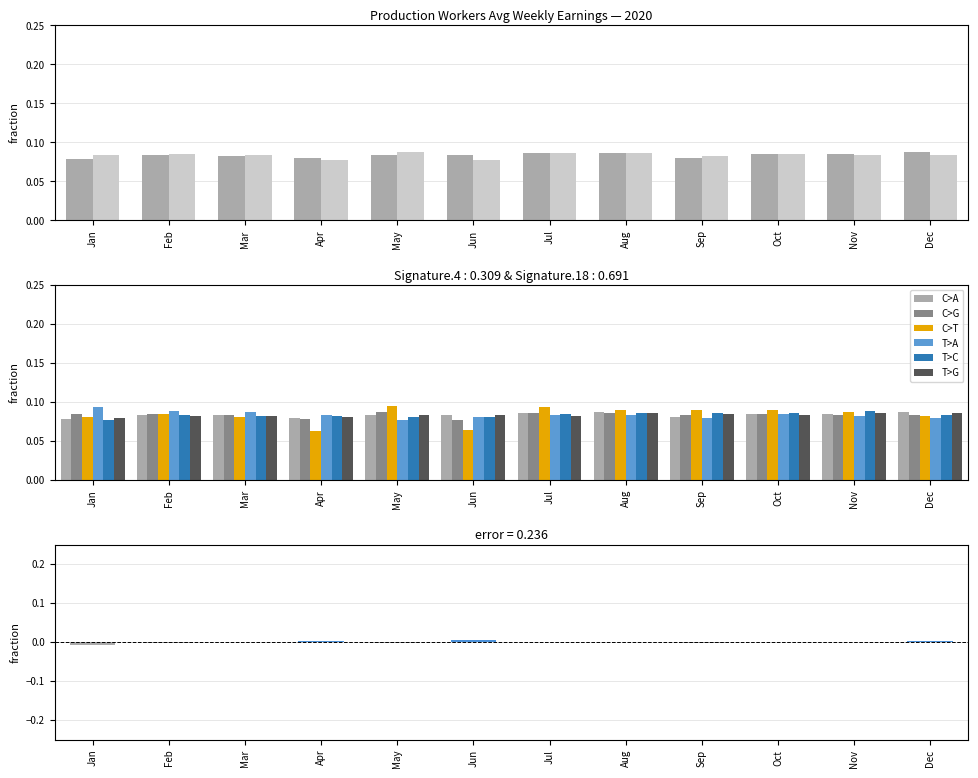

Between May and Mar, which is larger?

May